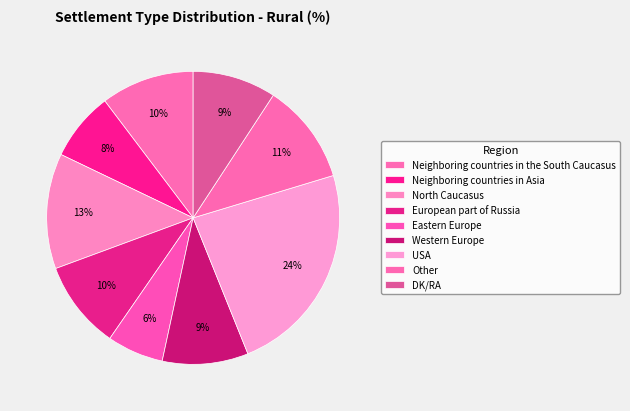

Count the number of slices in the pie.

9